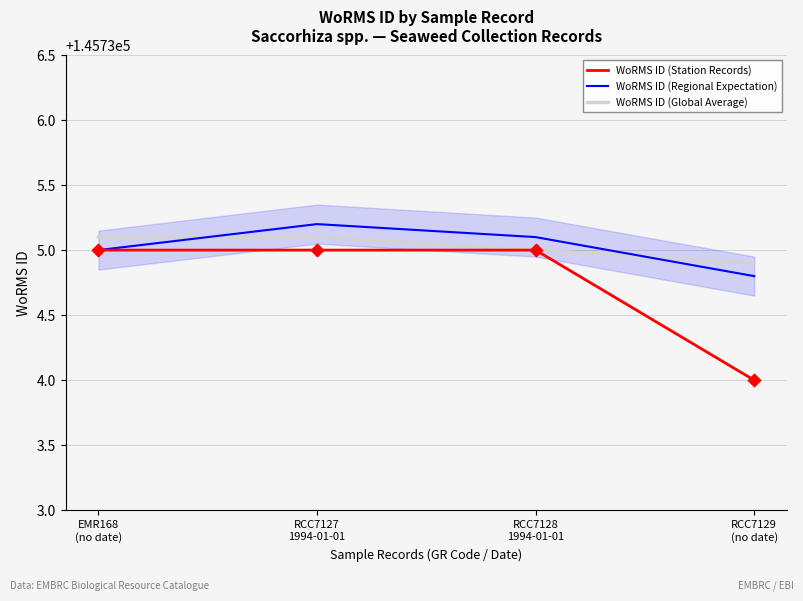

Which series has the widest spread of Y values?

WoRMS ID (Station Records)